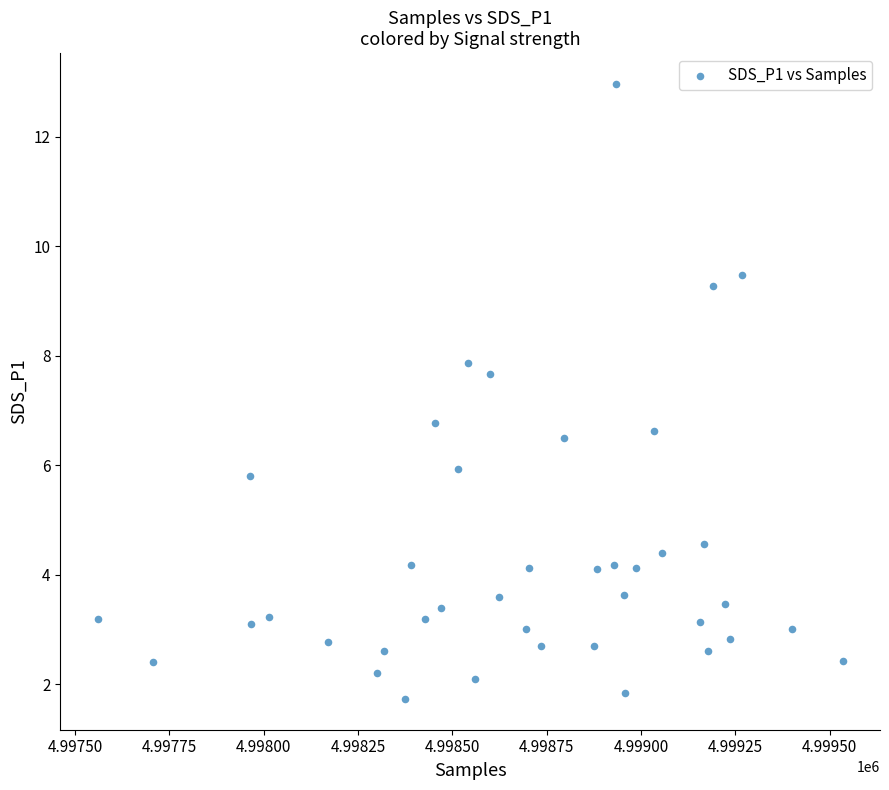

What is the range of Y values (max minus min)?

11.2